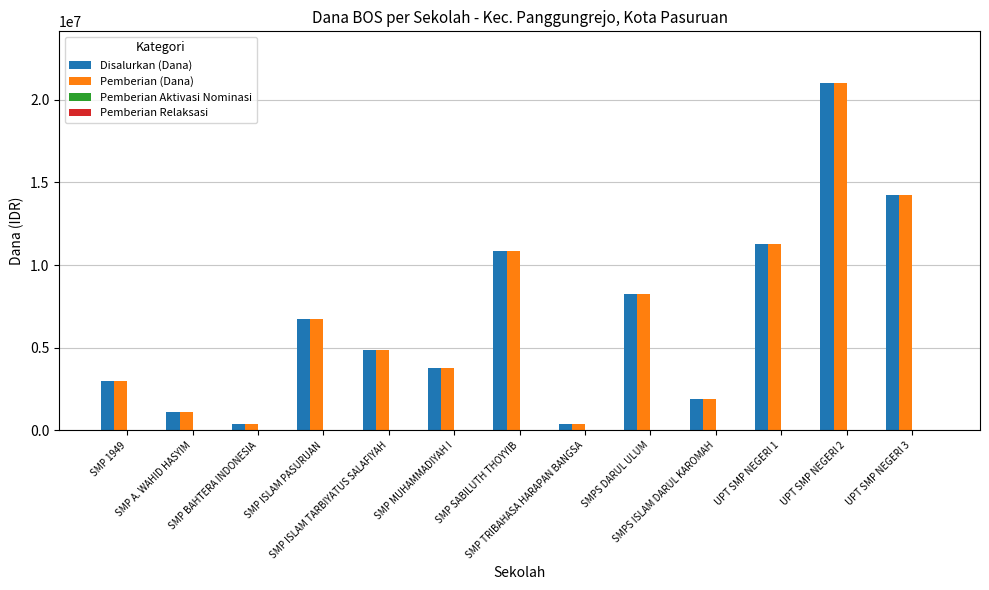

What is the maximum value for Pemberian (Dana)?

21000000